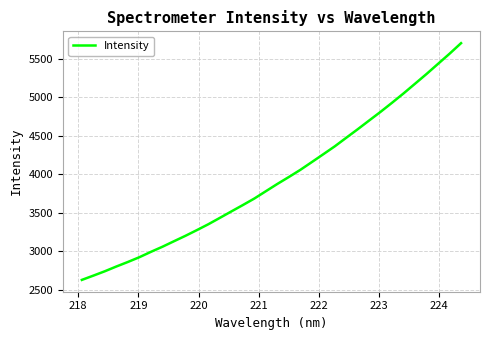

What is the maximum value shown in the chart?

5701.7